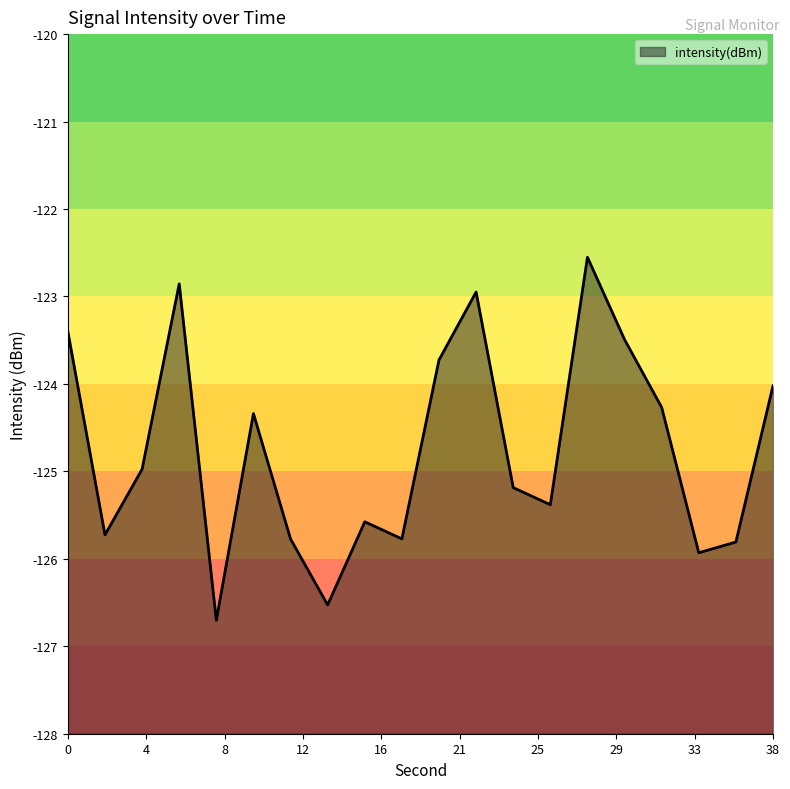

True or false: the data shows -211.6 at 38.

False